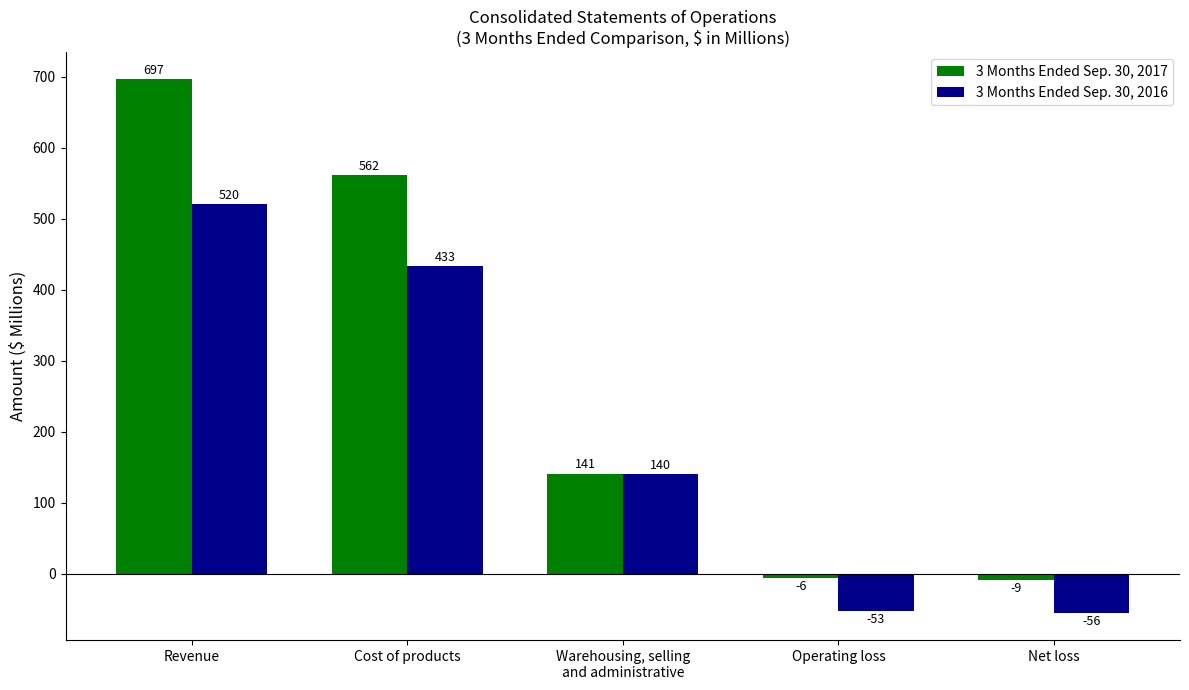

How many positive values does the 3 Months Ended Sep. 30, 2017 series have?

3